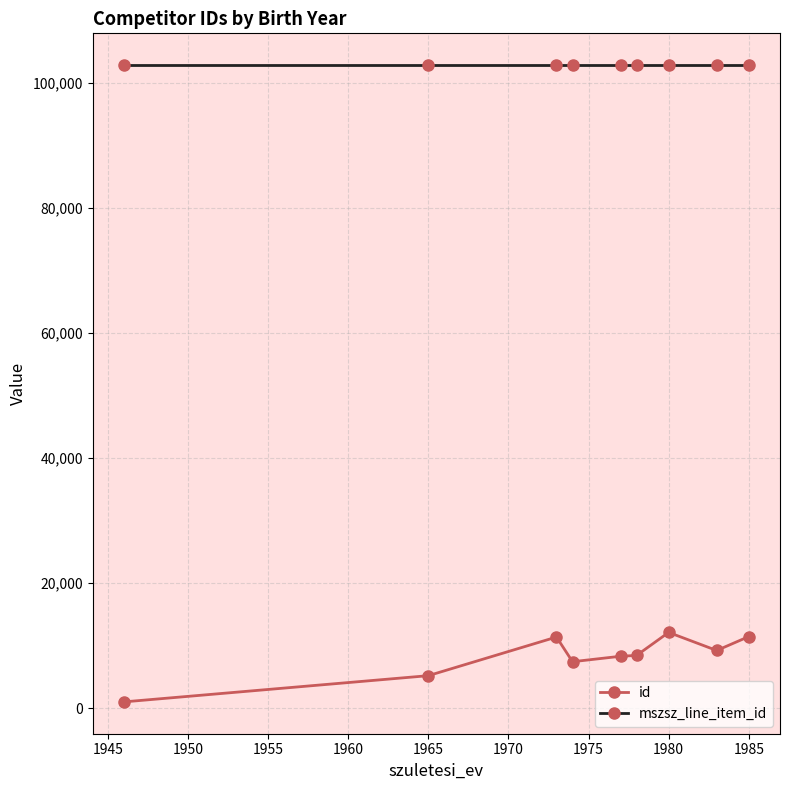

Which series has the widest spread of values?

id